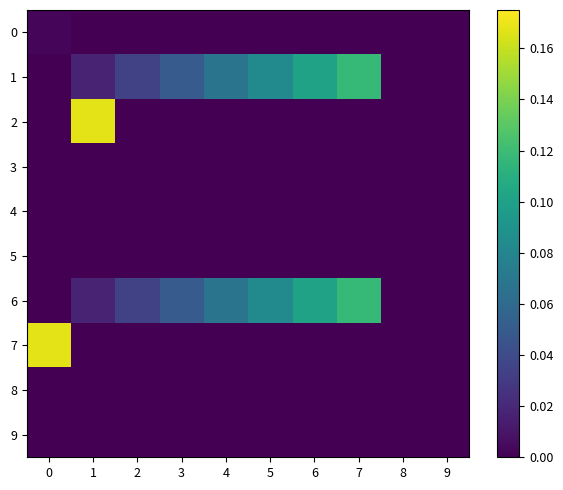

Which label corresponds to the largest value in the chart?

1